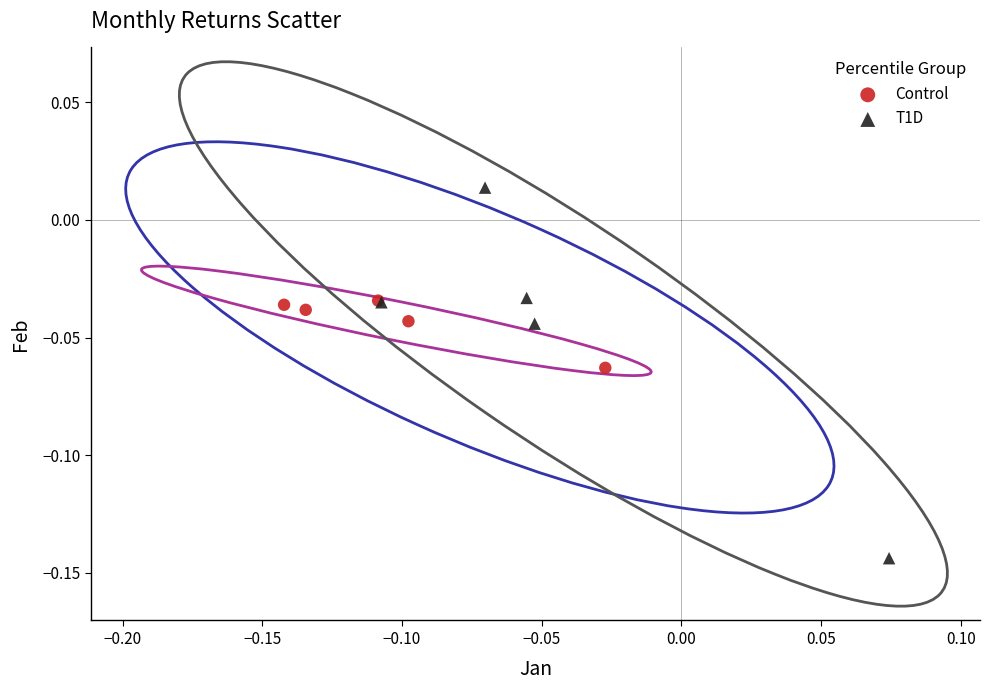

What are all the series names shown in the legend?

Control, T1D